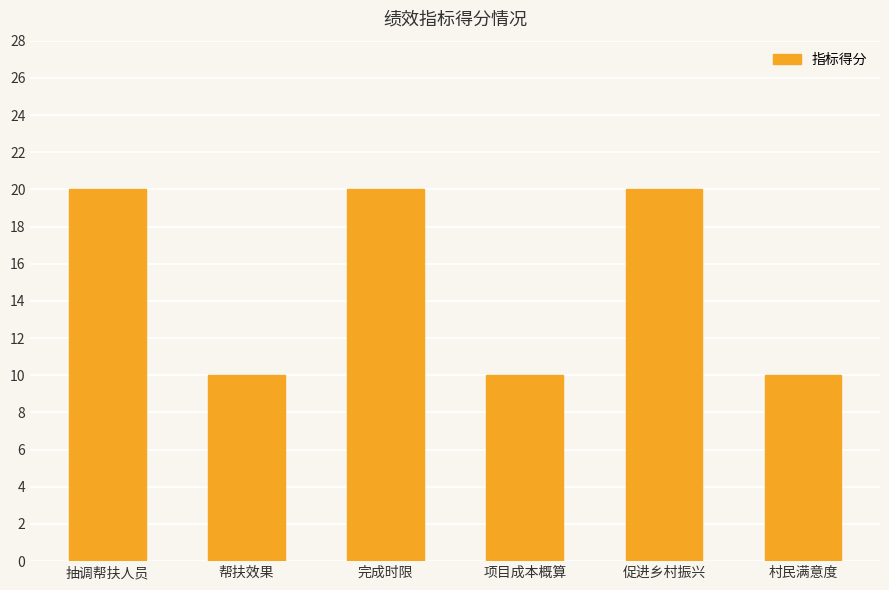

Between 促进乡村振兴 and 村民满意度, which is larger?

促进乡村振兴